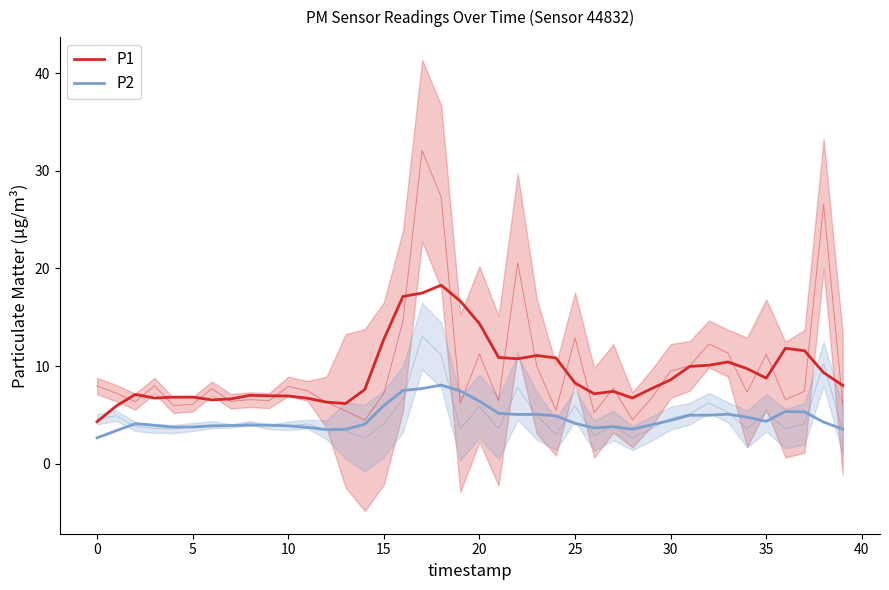

Read the P1 value at 31.

10.0